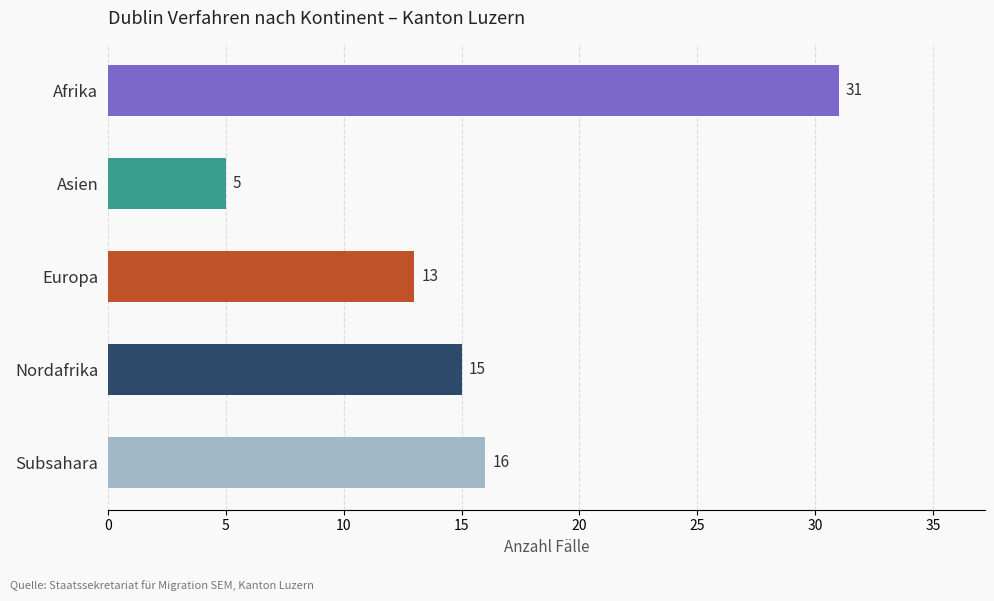

What position from the bottom is Subsahara?

1